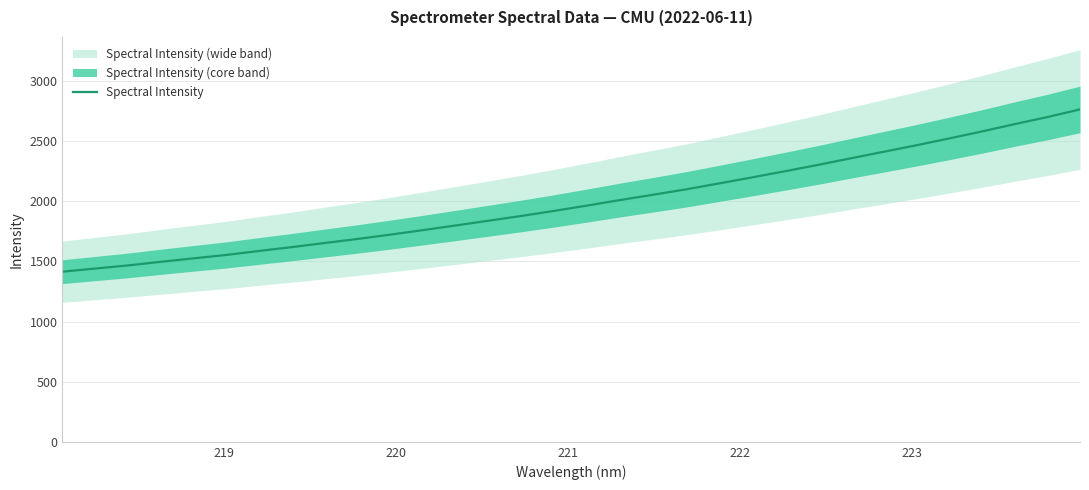

What is the greatest value displayed?

2763.1